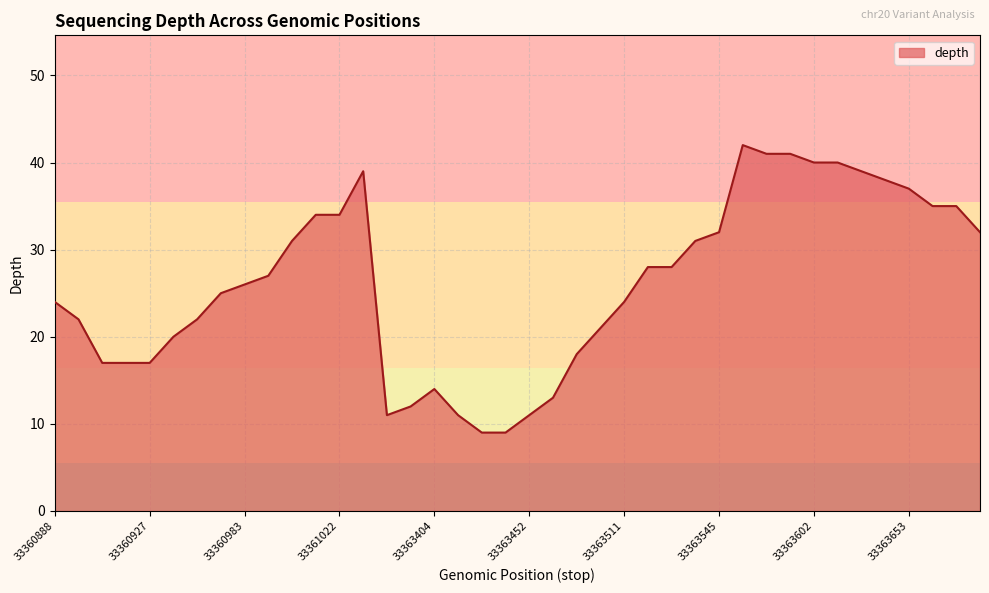

What is the smallest value displayed?

9